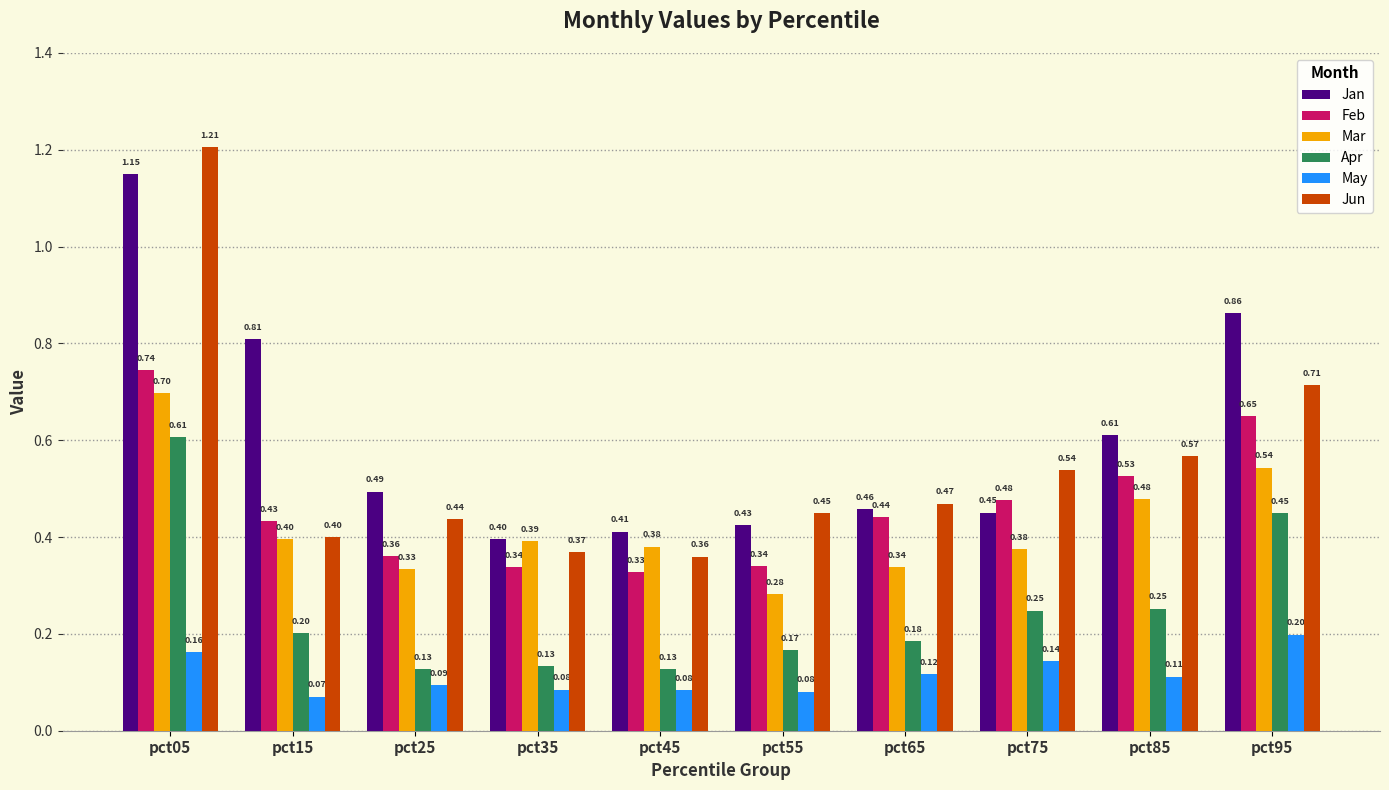

What is the sum of all Jan values?

6.1